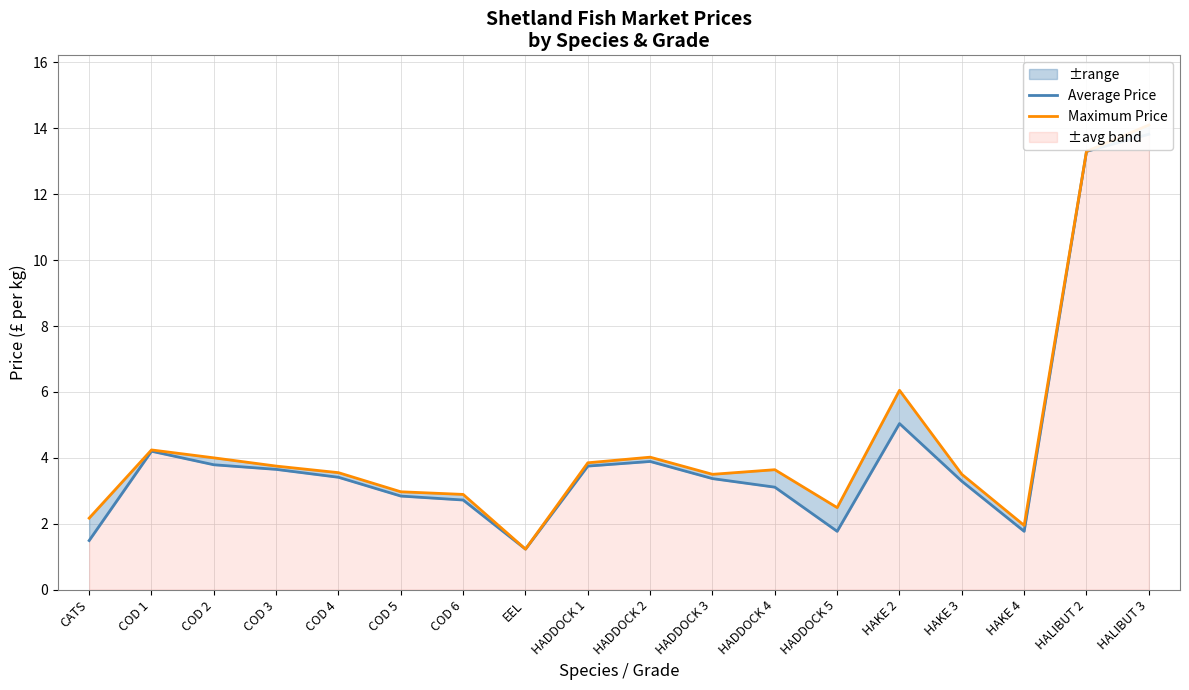

Reading left to right, what are all the values shown in this chart?

Average Price: 1.5	4.2	3.8	3.6	3.4	2.8	2.7	1.2	3.8	3.9	3.4	3.1	1.8	5.0	3.3	1.8	13.3	13.8
Maximum Price: 2.2	4.2	4.0	3.8	3.5	3.0	2.9	1.2	3.9	4.0	3.5	3.6	2.5	6.0	3.5	1.9	13.3	14.1